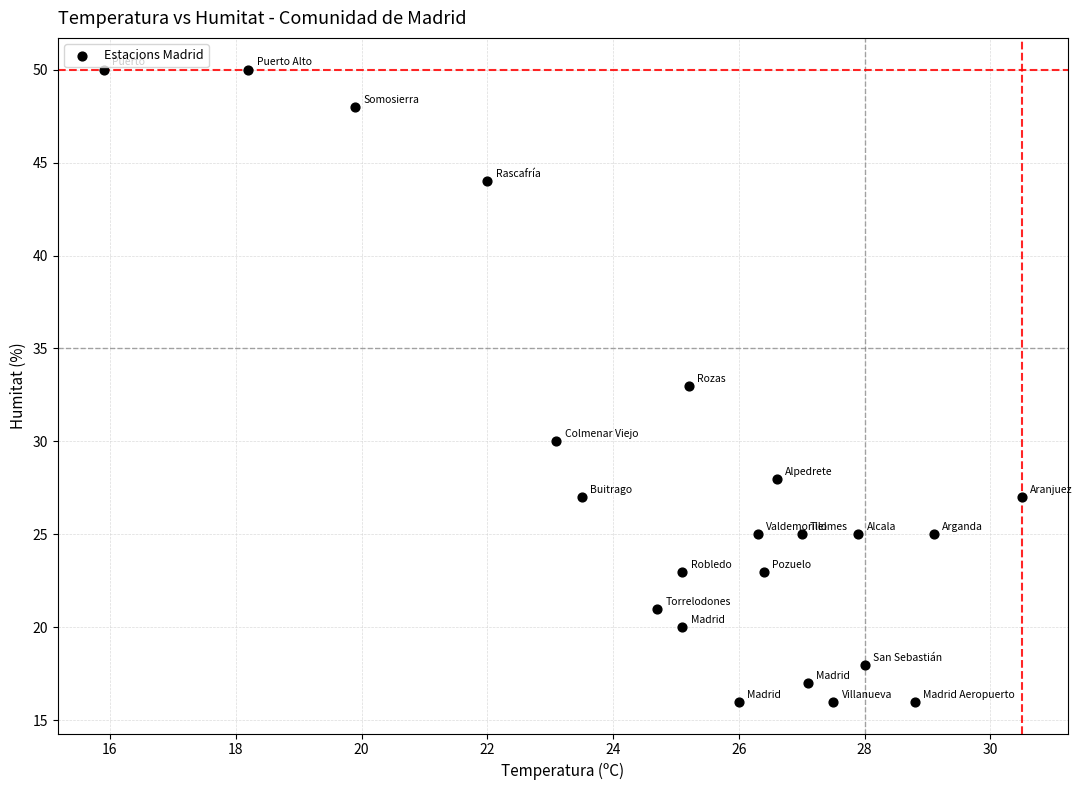

What is the range of Y values (max minus min)?

34